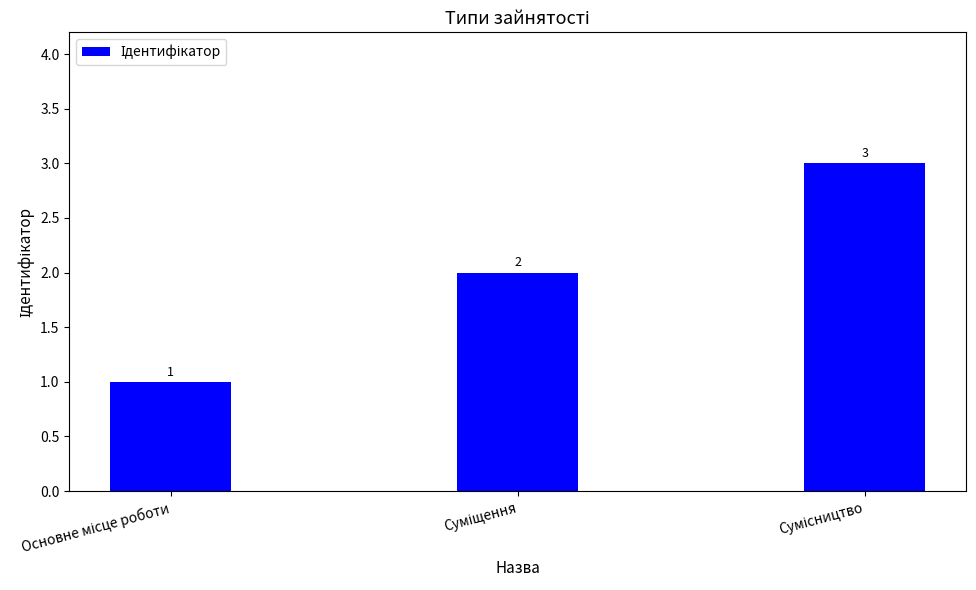

What is the value of the 1st bar from the left?

1